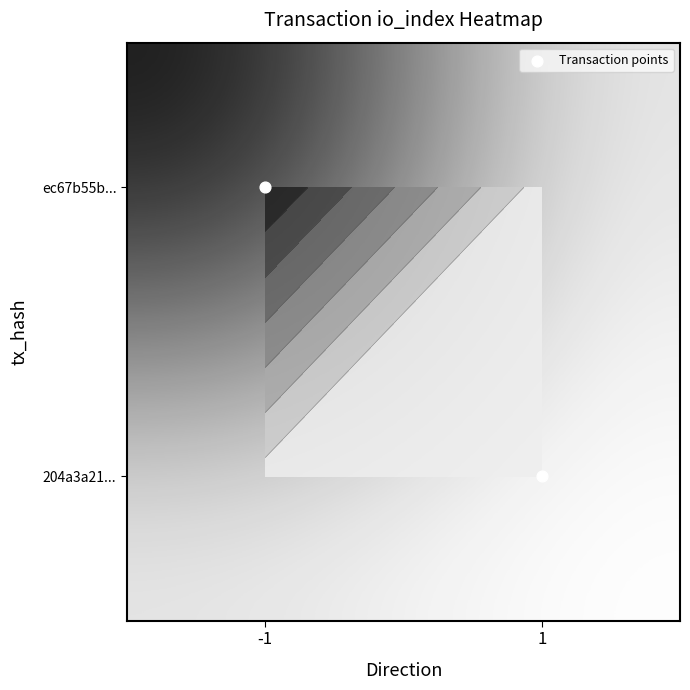

How many values in the ec67b55b... series exceed 27?

1